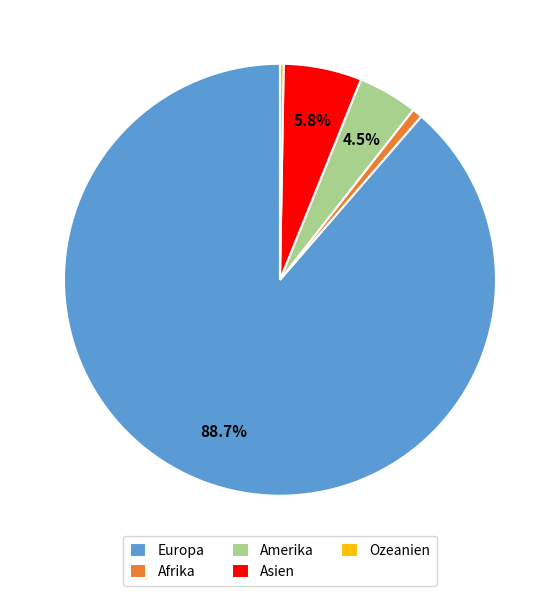

Which category has the biggest portion of the pie?

Europa